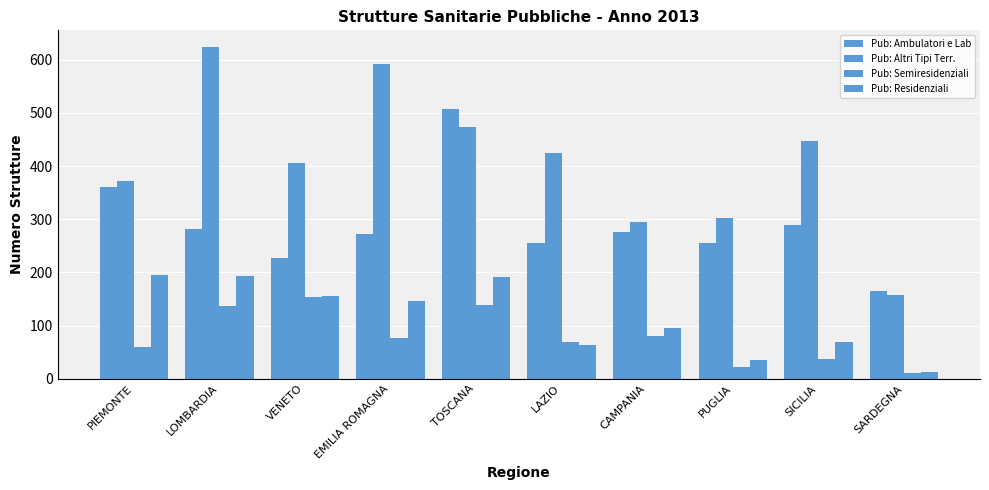

At which category does the chart reach its peak across all series?

LOMBARDIA